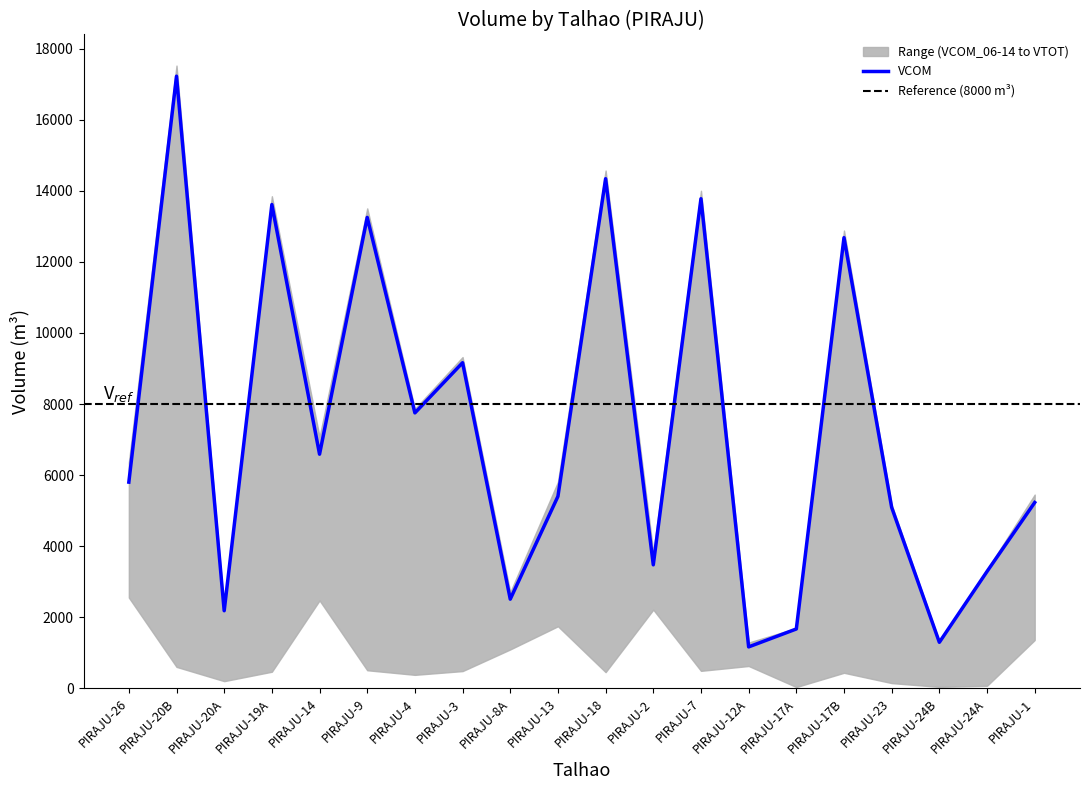

Reading right to left, transcribe all the data shown in this chart.

AREA_HECTARES: PIRAJU-1=13.9	PIRAJU-24A=4.6	PIRAJU-24B=2.1	PIRAJU-23=9.5	PIRAJU-17B=20.7	PIRAJU-17A=2.4	PIRAJU-12A=12.6	PIRAJU-7=22.3	PIRAJU-2=19.8	PIRAJU-18=25.0	PIRAJU-13=27.2	PIRAJU-8A=18.7	PIRAJU-3=19.5	PIRAJU-4=13.1	PIRAJU-9=20.3	PIRAJU-14=24.1	PIRAJU-19A=23.8	PIRAJU-20A=4.2	PIRAJU-20B=27.6	PIRAJU-26=26.5
VCOM_06-14: PIRAJU-1=1360.3	PIRAJU-24A=73.4	PIRAJU-24B=42.1	PIRAJU-23=148.6	PIRAJU-17B=438.5	PIRAJU-17A=37.3	PIRAJU-12A=629.5	PIRAJU-7=493.0	PIRAJU-2=2214.2	PIRAJU-18=456.3	PIRAJU-13=1747.3	PIRAJU-8A=1095.7	PIRAJU-3=486.1	PIRAJU-4=380.6	PIRAJU-9=510.1	PIRAJU-14=2473.9	PIRAJU-19A=468.3	PIRAJU-20A=203.3	PIRAJU-20B=604.4	PIRAJU-26=2555.0
VCOM: PIRAJU-1=5229.3	PIRAJU-24A=3289.4	PIRAJU-24B=1296.4	PIRAJU-23=5091.2	PIRAJU-17B=12681.4	PIRAJU-17A=1671.6	PIRAJU-12A=1167.2	PIRAJU-7=13776.3	PIRAJU-2=3475.9	PIRAJU-18=14339.1	PIRAJU-13=5402.5	PIRAJU-8A=2510.4	PIRAJU-3=9162.5	PIRAJU-4=7750.5	PIRAJU-9=13250.0	PIRAJU-14=6588.3	PIRAJU-19A=13612.4	PIRAJU-20A=2184.4	PIRAJU-20B=17223.1	PIRAJU-26=5802.6
MORTO: PIRAJU-1=0.0	PIRAJU-24A=0.0	PIRAJU-24B=0.0	PIRAJU-23=0.0	PIRAJU-17B=0.0	PIRAJU-17A=0.0	PIRAJU-12A=0.0	PIRAJU-7=0.0	PIRAJU-2=0.0	PIRAJU-18=0.0	PIRAJU-13=0.0	PIRAJU-8A=0.0	PIRAJU-3=0.0	PIRAJU-4=0.0	PIRAJU-9=0.0	PIRAJU-14=0.0	PIRAJU-19A=0.0	PIRAJU-20A=0.0	PIRAJU-20B=0.0	PIRAJU-26=0.0
VTOT: PIRAJU-1=5452.8	PIRAJU-24A=3338.0	PIRAJU-24B=1317.2	PIRAJU-23=5165.2	PIRAJU-17B=12881.0	PIRAJU-17A=1696.3	PIRAJU-12A=1290.2	PIRAJU-7=14000.3	PIRAJU-2=3818.3	PIRAJU-18=14569.4	PIRAJU-13=5810.2	PIRAJU-8A=2709.0	PIRAJU-3=9321.3	PIRAJU-4=7866.3	PIRAJU-9=13503.8	PIRAJU-14=7074.9	PIRAJU-19A=13846.0	PIRAJU-20A=2224.8	PIRAJU-20B=17522.1	PIRAJU-26=6357.7
VCOM_18-25: PIRAJU-1=2055.5	PIRAJU-24A=428.0	PIRAJU-24B=228.8	PIRAJU-23=839.8	PIRAJU-17B=2231.2	PIRAJU-17A=217.5	PIRAJU-12A=122.4	PIRAJU-7=2525.9	PIRAJU-2=208.3	PIRAJU-18=2450.8	PIRAJU-13=1725.5	PIRAJU-8A=704.9	PIRAJU-3=2445.2	PIRAJU-4=1853.0	PIRAJU-9=2813.1	PIRAJU-14=1930.6	PIRAJU-19A=2695.4	PIRAJU-20A=380.9	PIRAJU-20B=3301.9	PIRAJU-26=1410.6